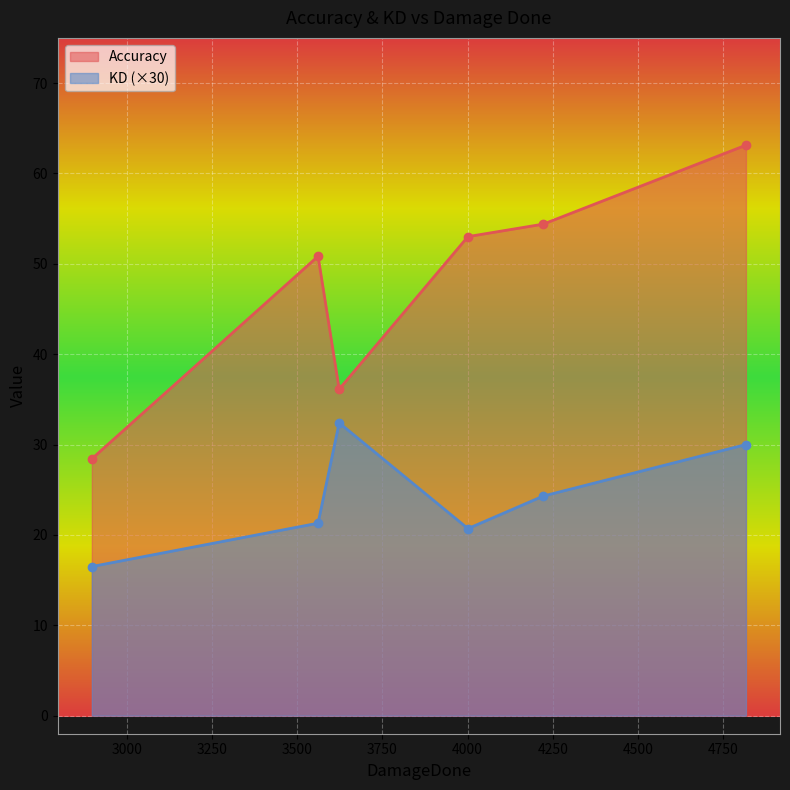

What is the value of the KD (×30) point at the 6th from the left?

30.0